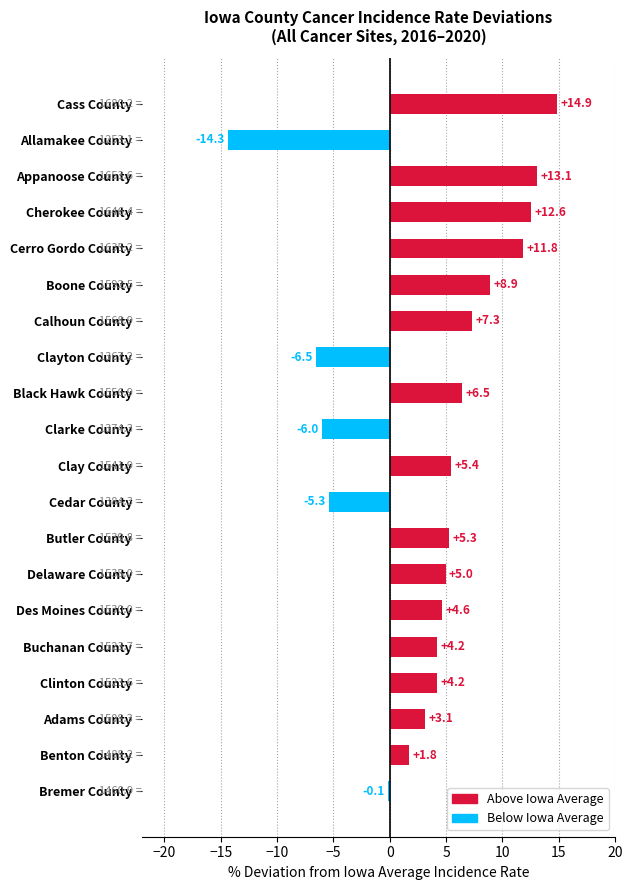

What is the change in value from Butler County to Boone County?

+3.6